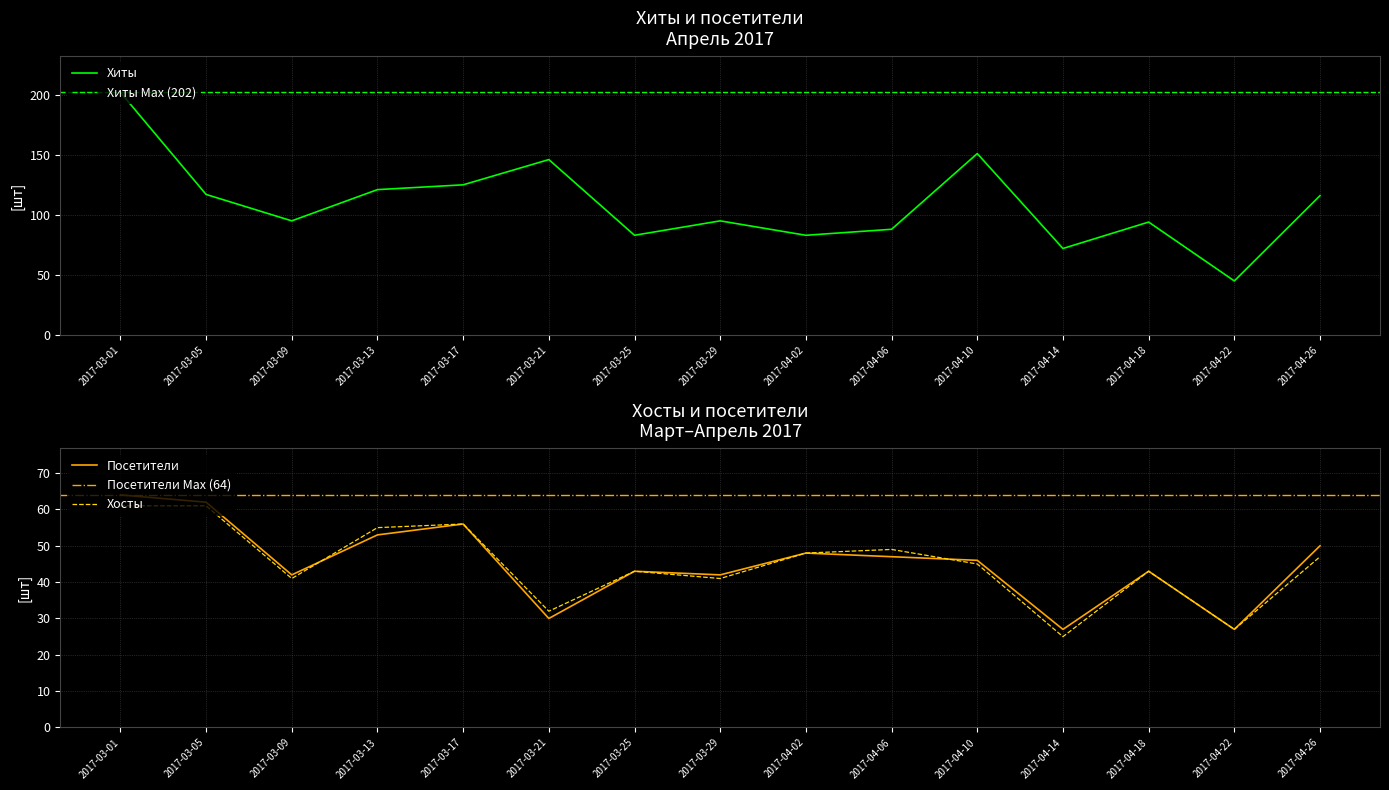

Does the chart have visible grid lines?

Yes